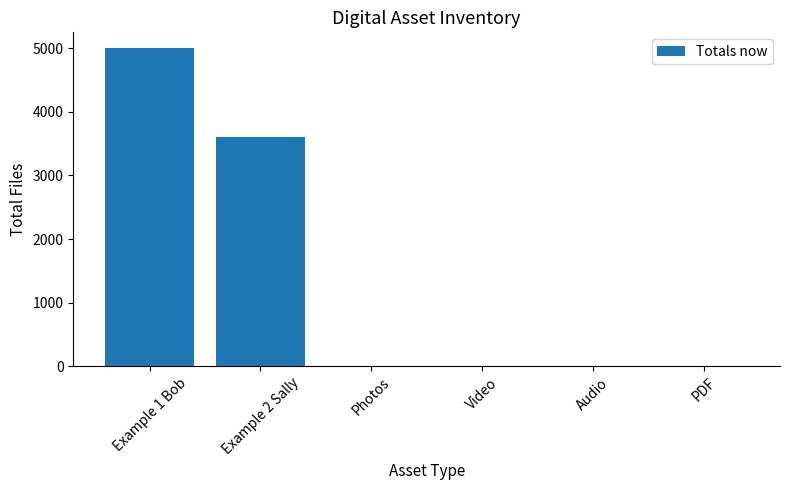

The chart shows a value of 0 at Video. True or false?

True